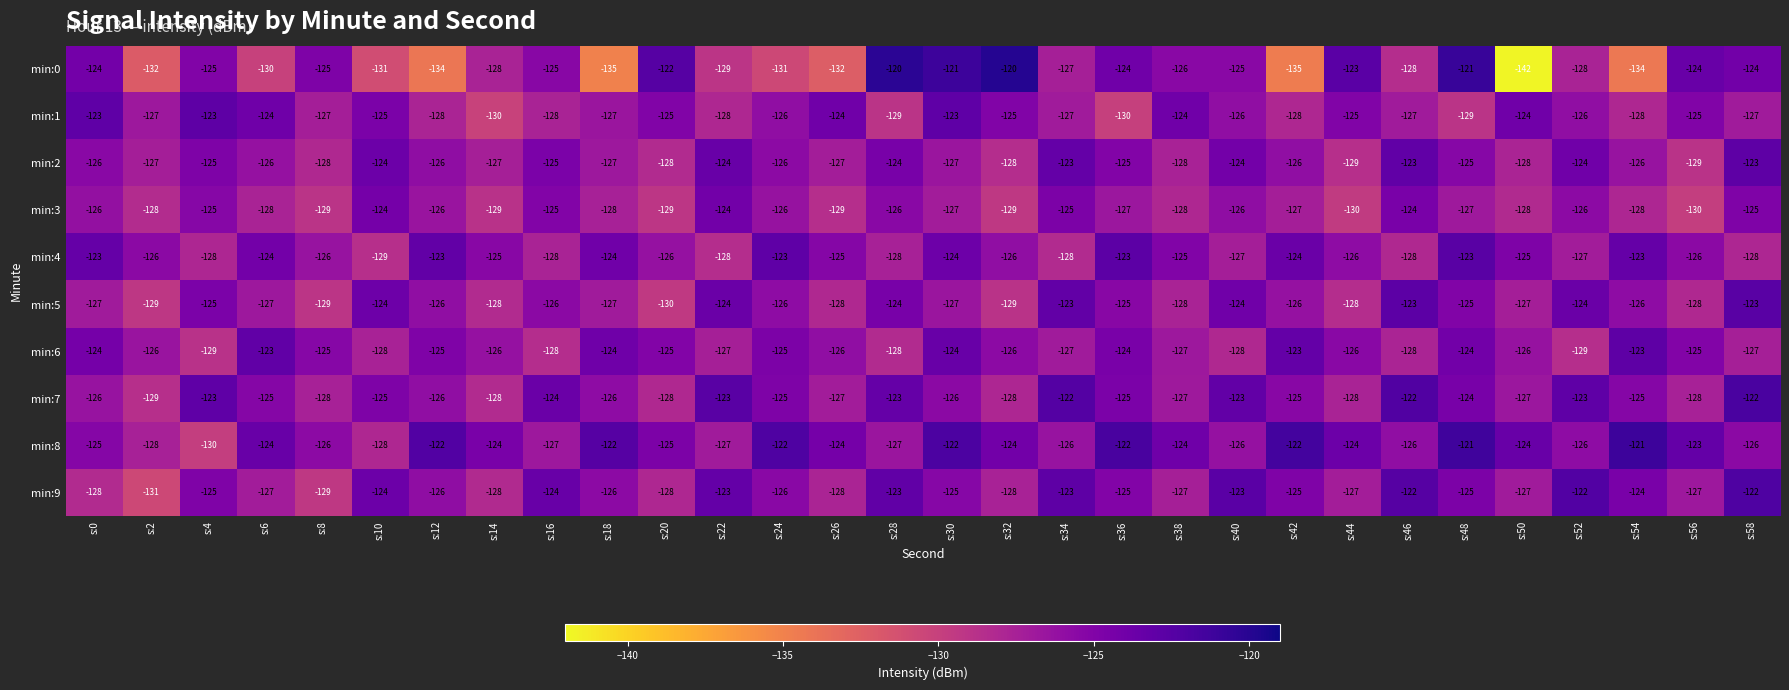

What is the maximum value shown in the chart?

-120